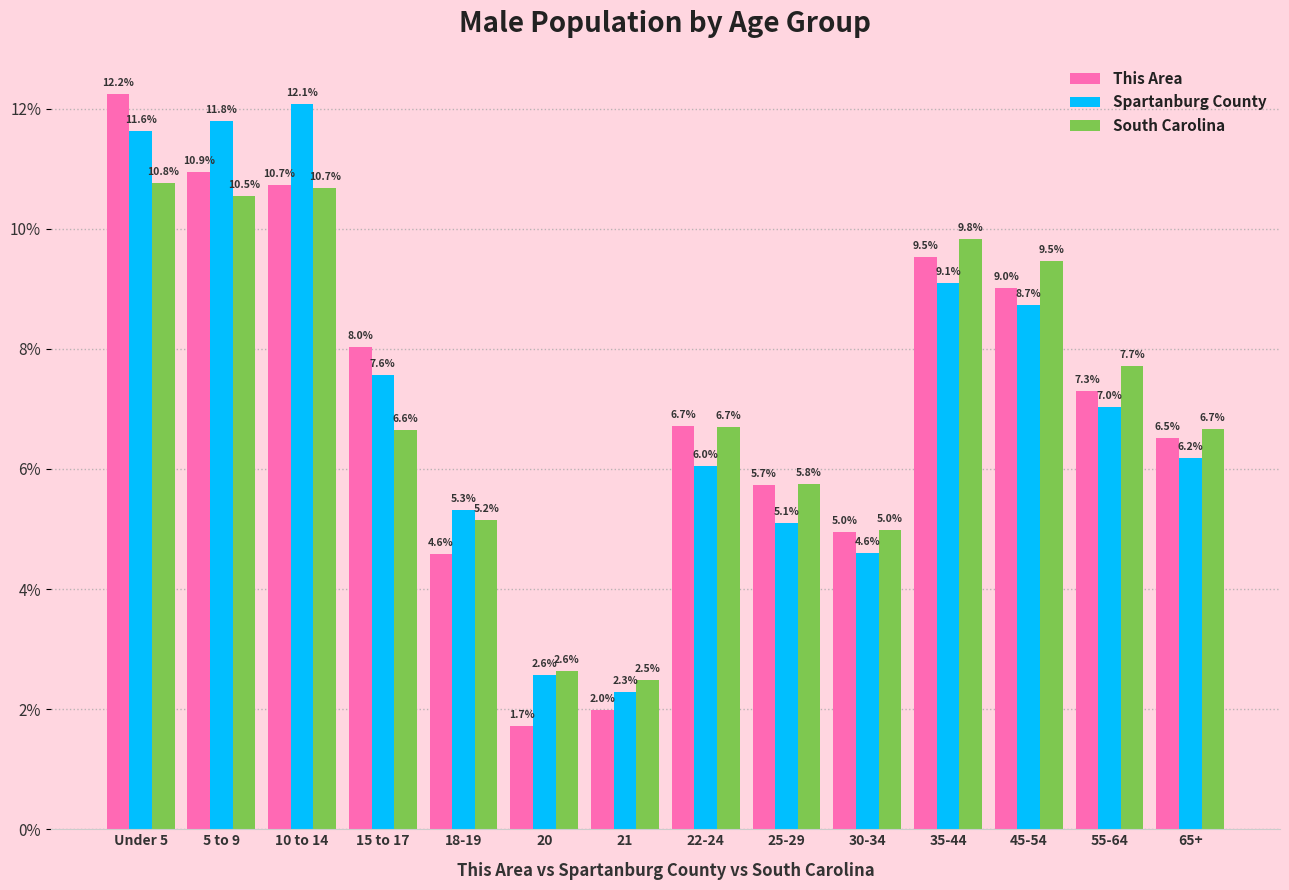

Reading right to left, what are all the values shown in this chart?

This Area: 6.5	7.3	9.0	9.5	5.0	5.7	6.7	2.0	1.7	4.6	8.0	10.7	10.9	12.2
Spartanburg County: 6.2	7.0	8.7	9.1	4.6	5.1	6.0	2.3	2.6	5.3	7.6	12.1	11.8	11.6
South Carolina: 6.7	7.7	9.5	9.8	5.0	5.8	6.7	2.5	2.6	5.2	6.6	10.7	10.5	10.8